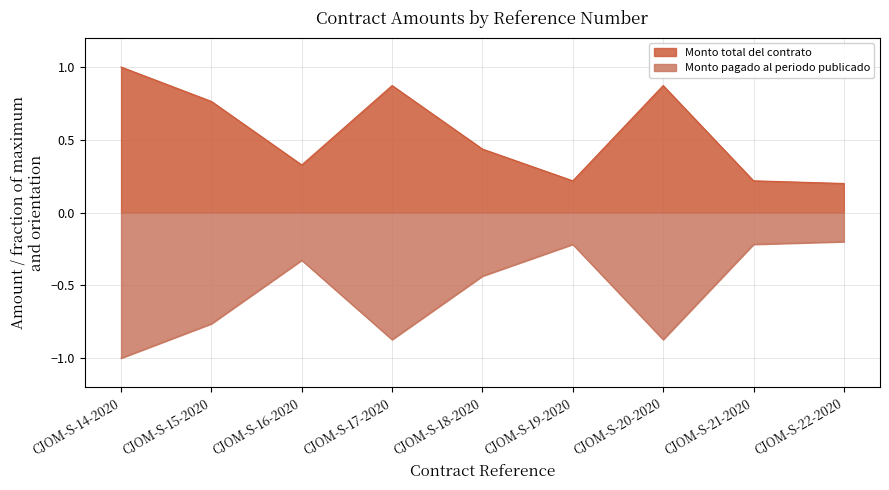

What is the difference between the highest and lowest values at CJOM-S-16-2020?

0.7